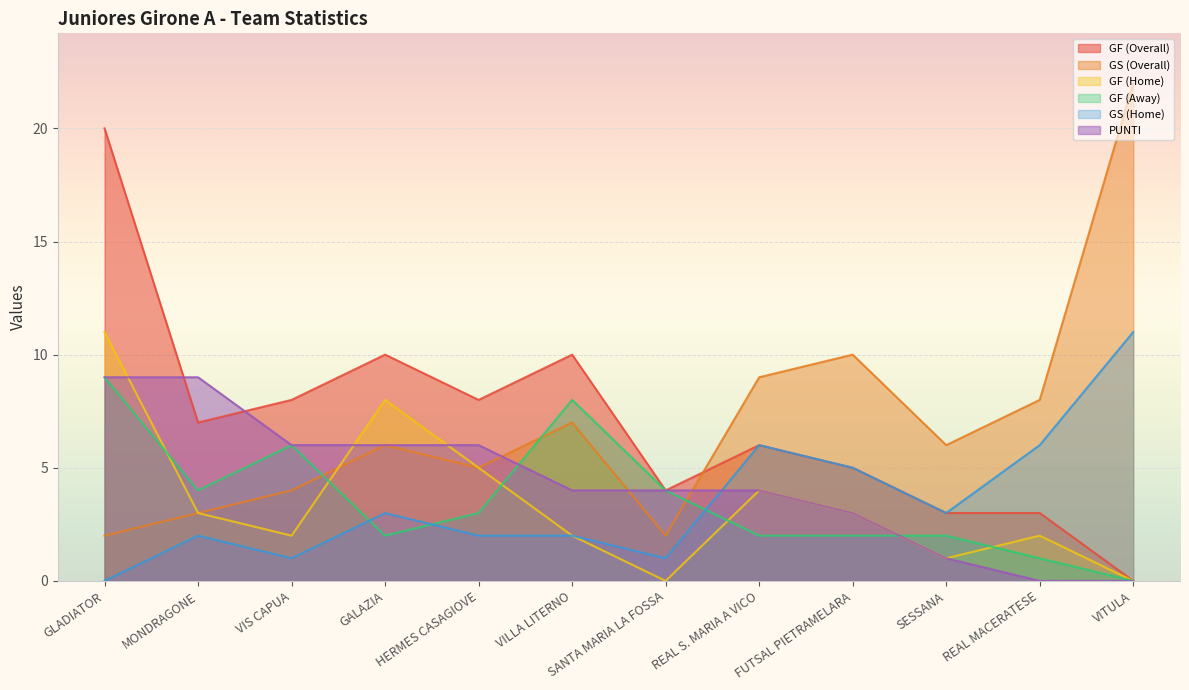

What is the sum of the GF (Overall) values at REAL MACERATESE and GALAZIA?

13